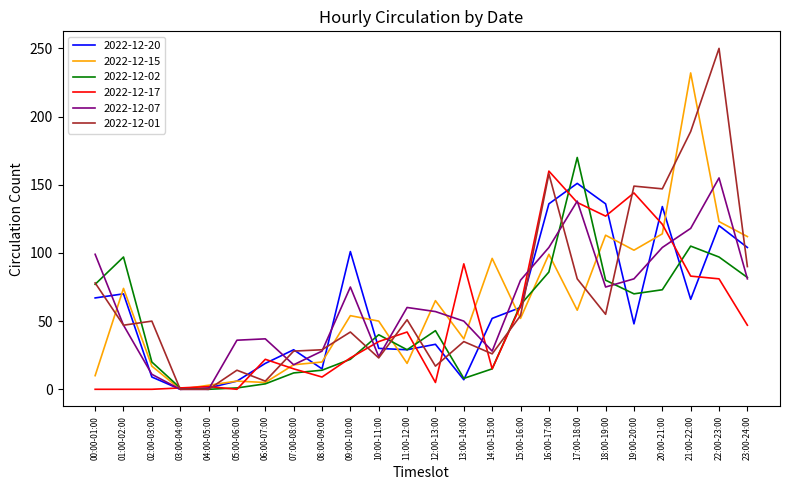

What is the maximum value shown in the chart?

250